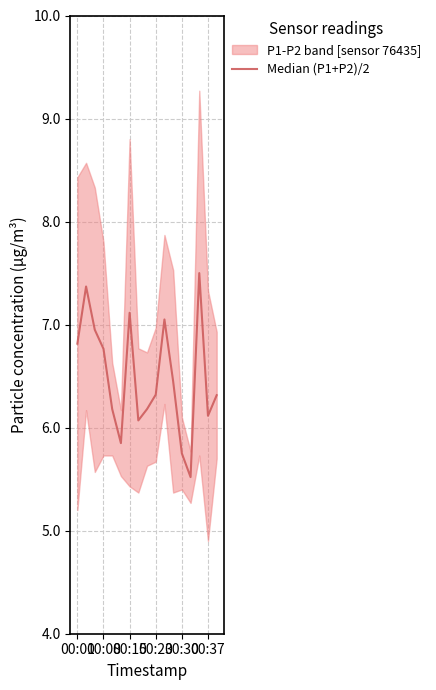

Between 00:08 and 11, which is larger?

00:08